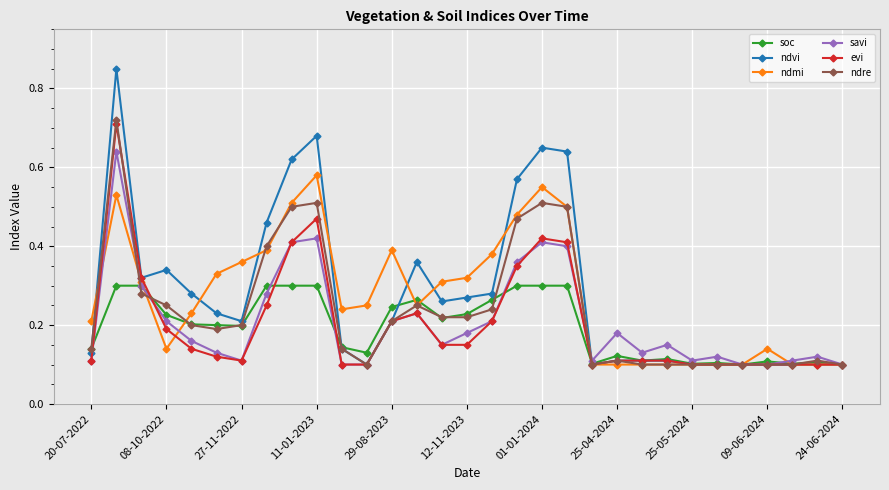

How many savi values are between 0 and 1?

31